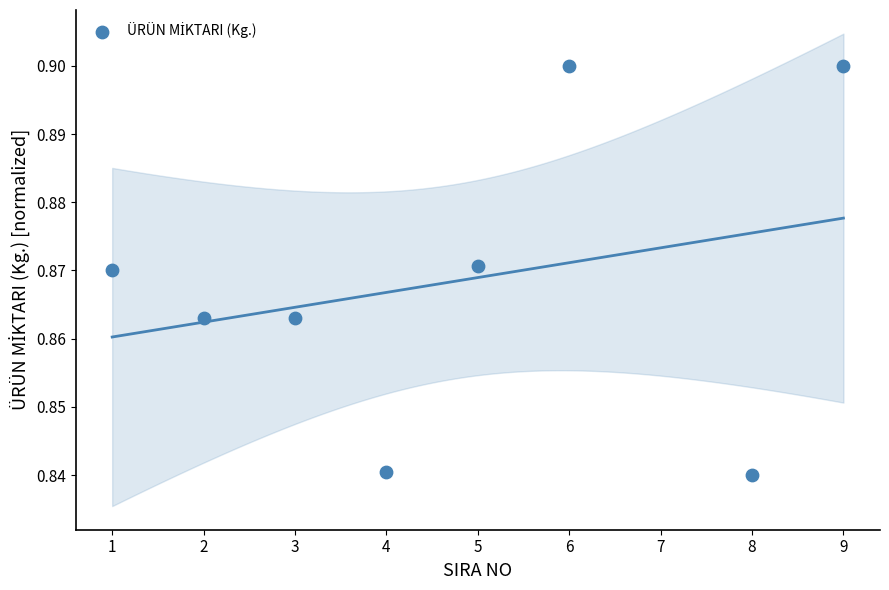

What is the average X value?

4.8